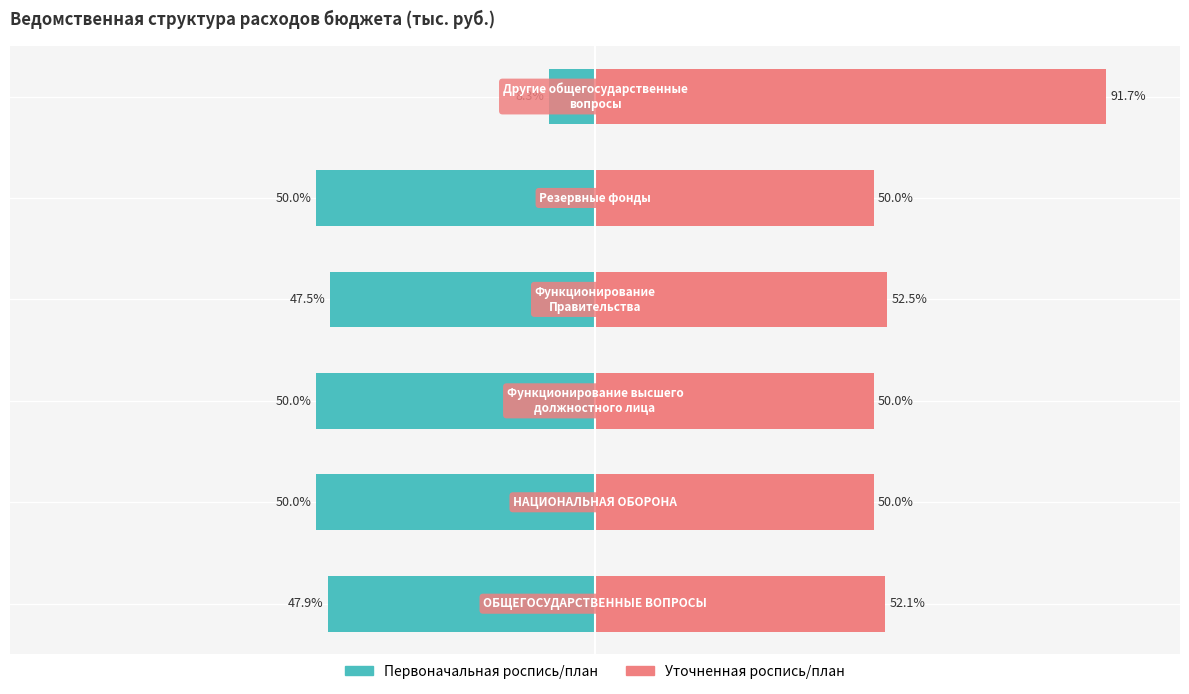

True or false: Уточненная роспись/план has a value of 50.0 at 2.

True